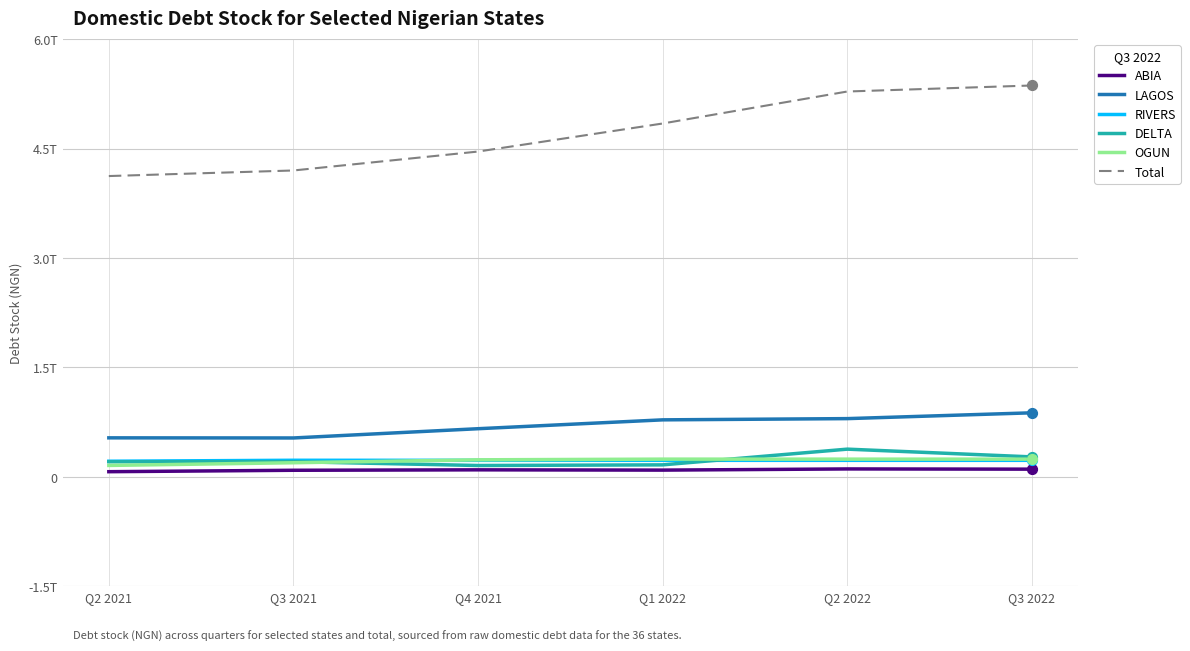

Which series has the largest total across all categories?

Total